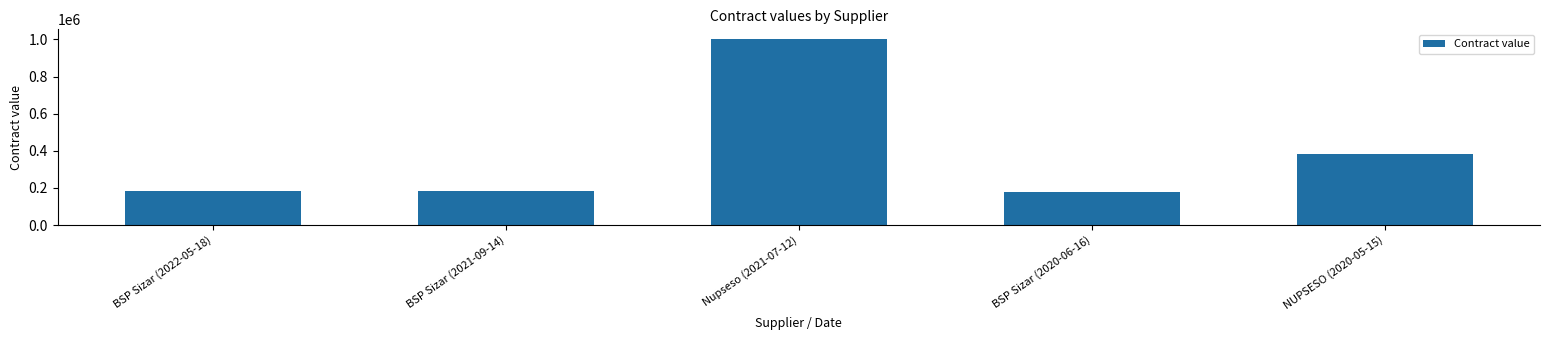

Are the bars horizontal?

No